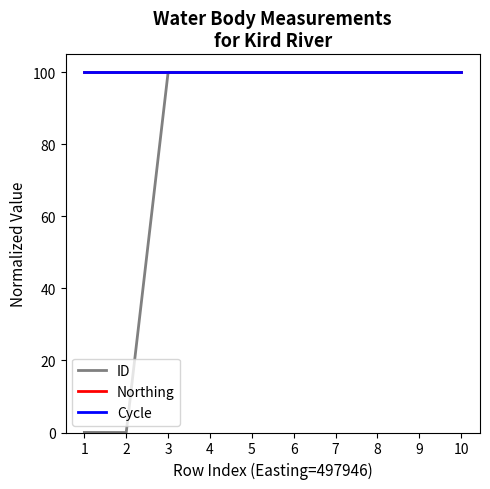

At which label does Northing reach its peak?

1